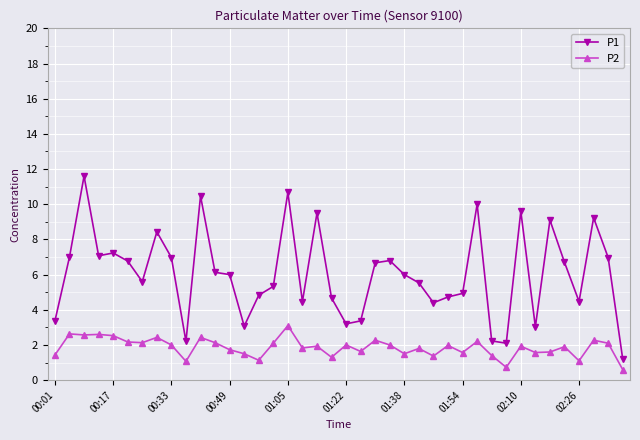

What is the sum of all P1 values?

241.6